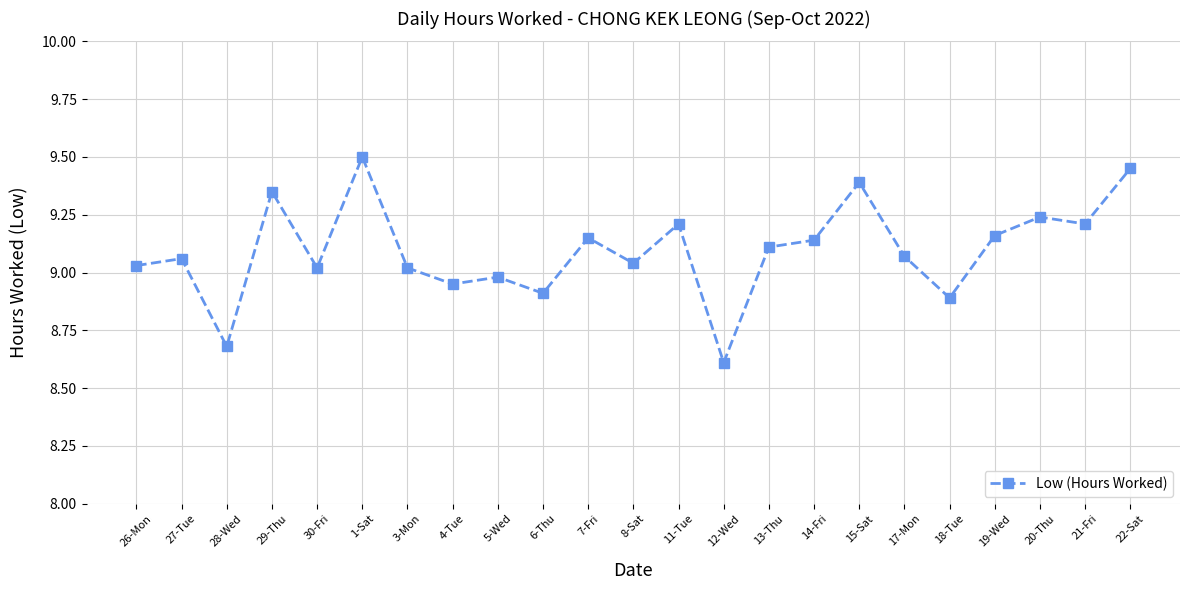

What is the label of the 9th point from the left?

5-Wed